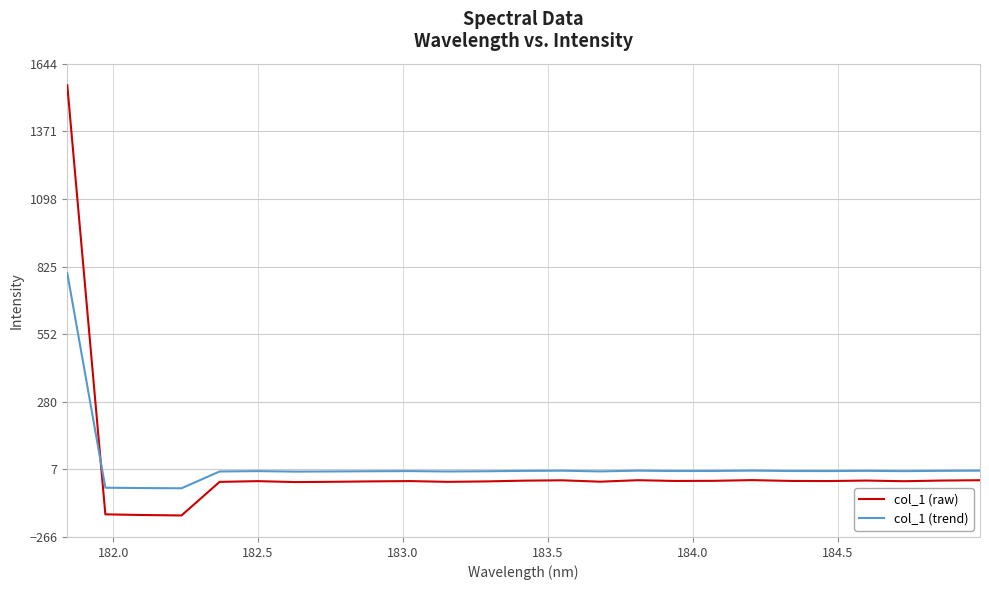

Rank the series by their maximum value, from highest to lowest.

col_1 (raw), col_1 (trend)